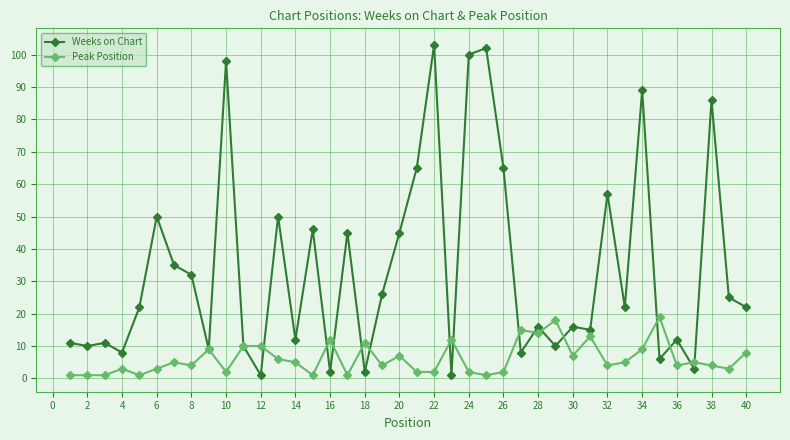

What is the average value of the Peak Position series?

6